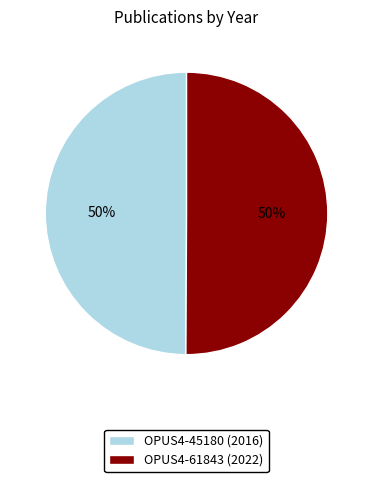

Is the sum of OPUS4-45180 (2016) and OPUS4-61843 (2022) greater than half?

Yes